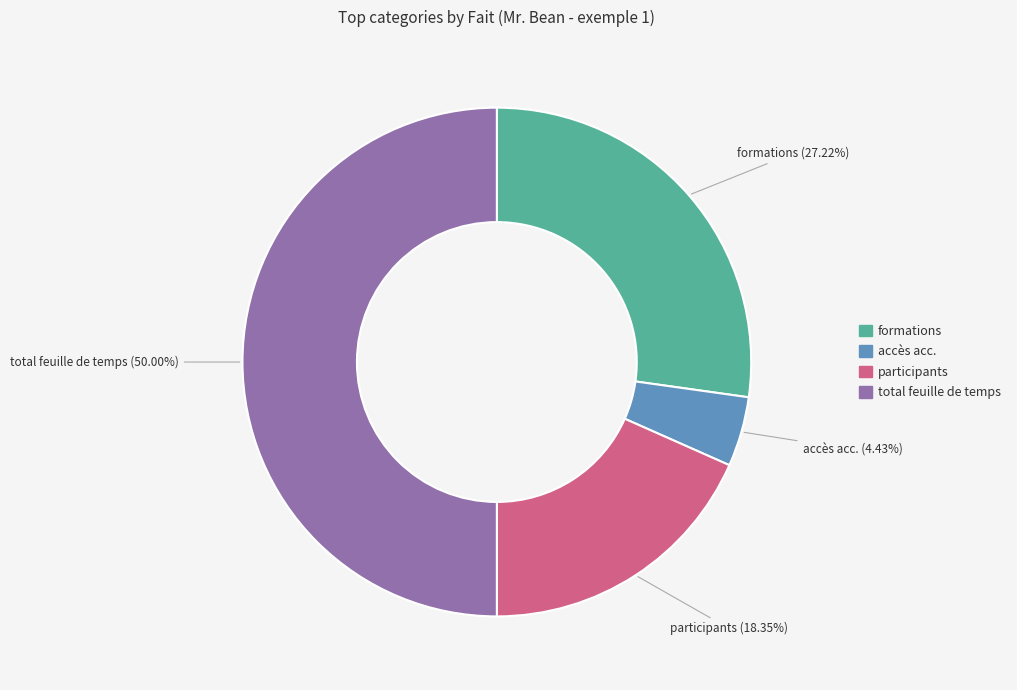

To the nearest percent, what is the combined percentage of formations and total feuille de temps?

77%